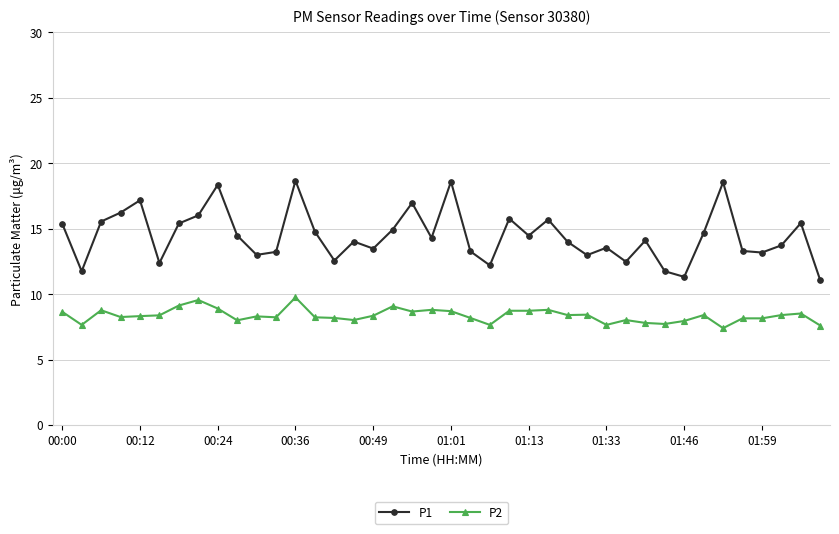

Does the chart have visible grid lines?

Yes